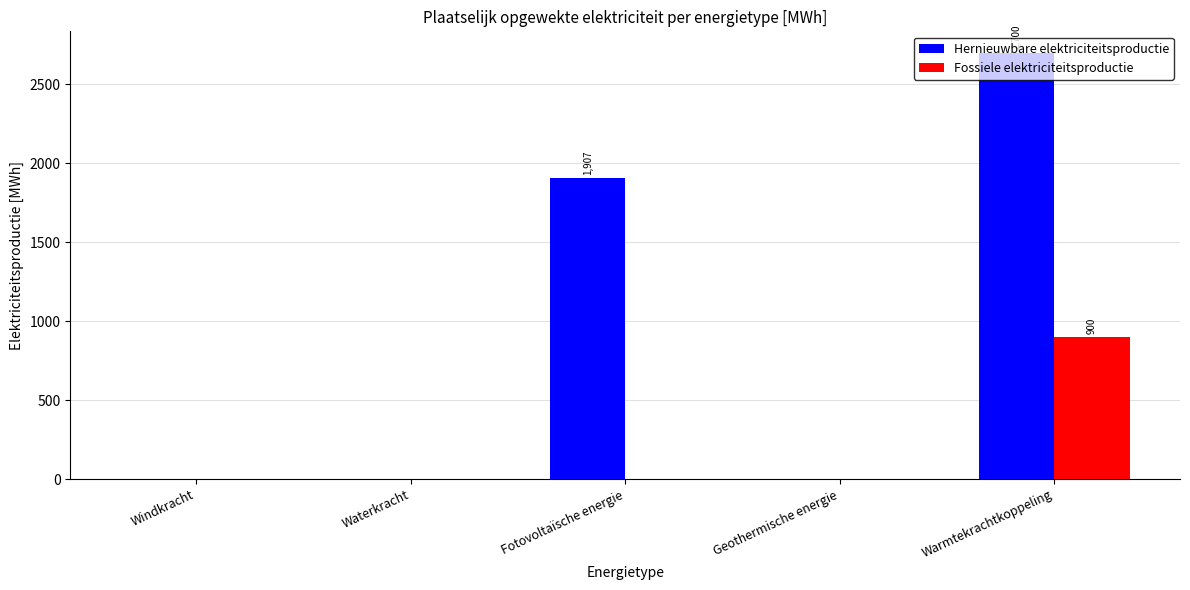

True or false: Hernieuwbare elektriciteitsproductie has a value of 0.0 at Geothermische energie.

True